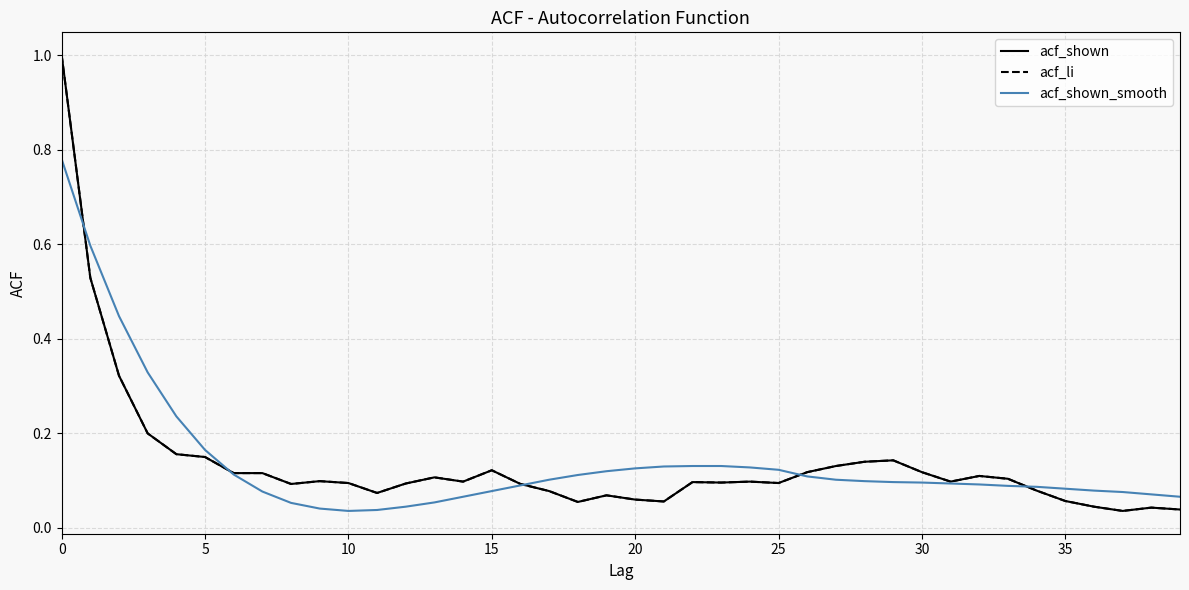

What is the difference between the second highest and second lowest values in the acf_shown_smooth series?

0.6